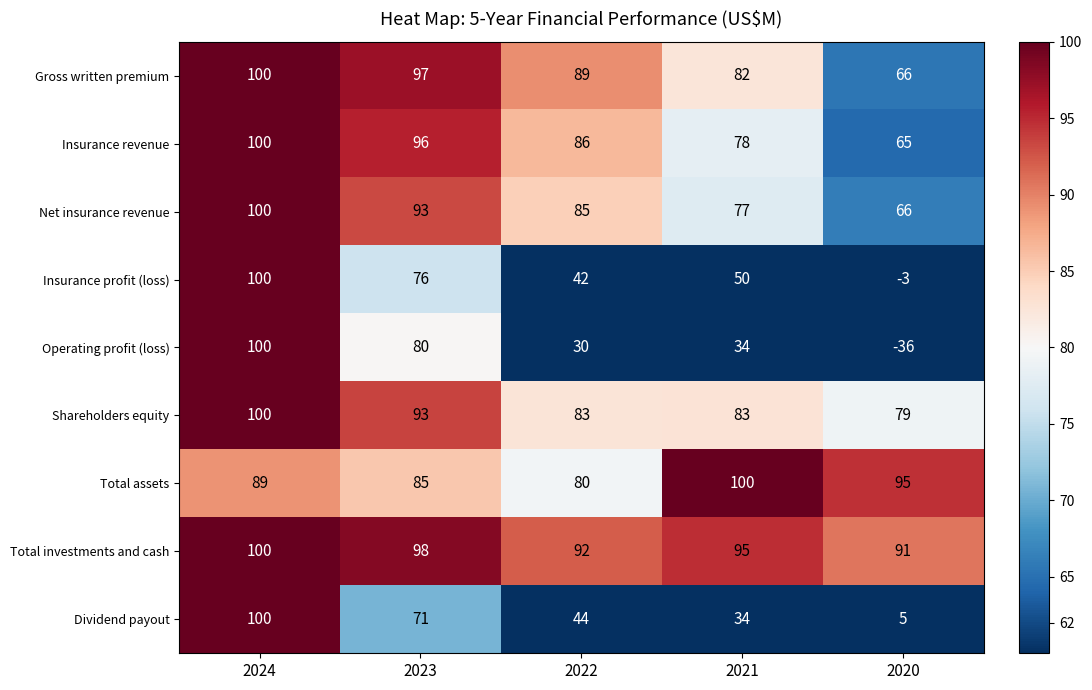

At 2022, list the series in order from largest to smallest.

Total investments and cash, Gross written premium, Insurance revenue, Net insurance revenue, Shareholders equity, Total assets, Dividend payout, Insurance profit (loss), Operating profit (loss)